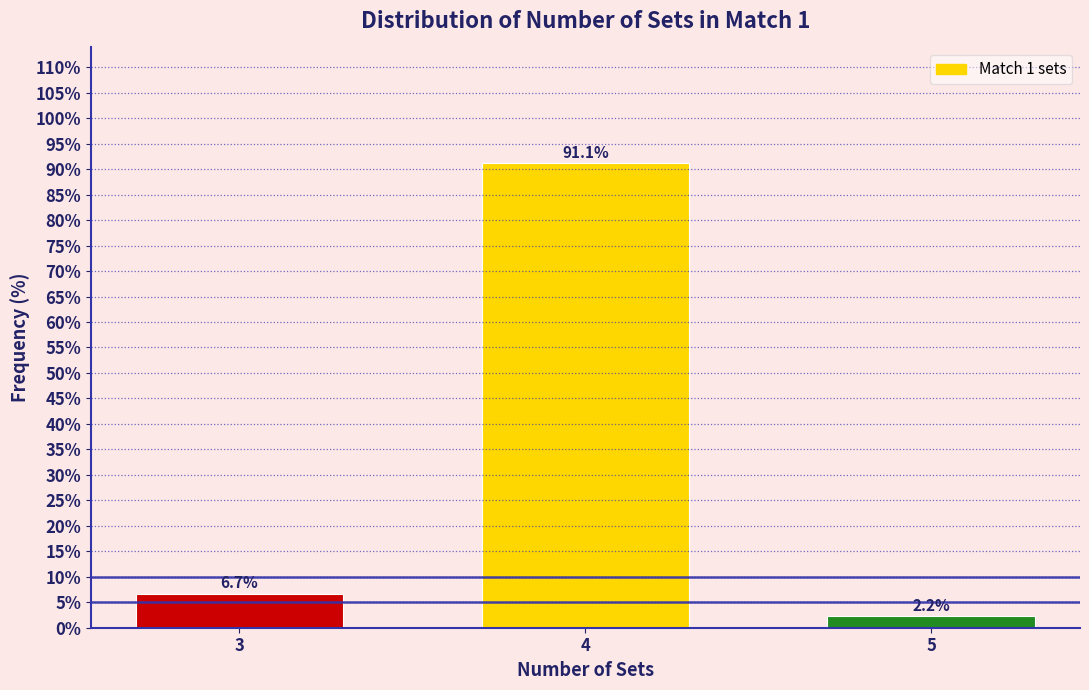

Reading left to right, transcribe all the data shown in this chart.

6.7	91.1	2.2